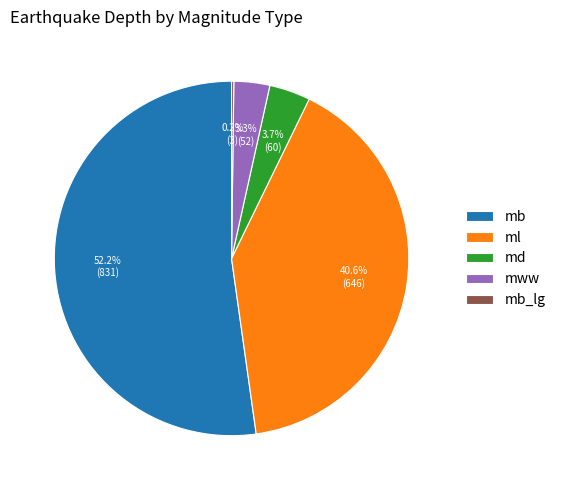

To the nearest percent, what is the average slice percentage?

20%